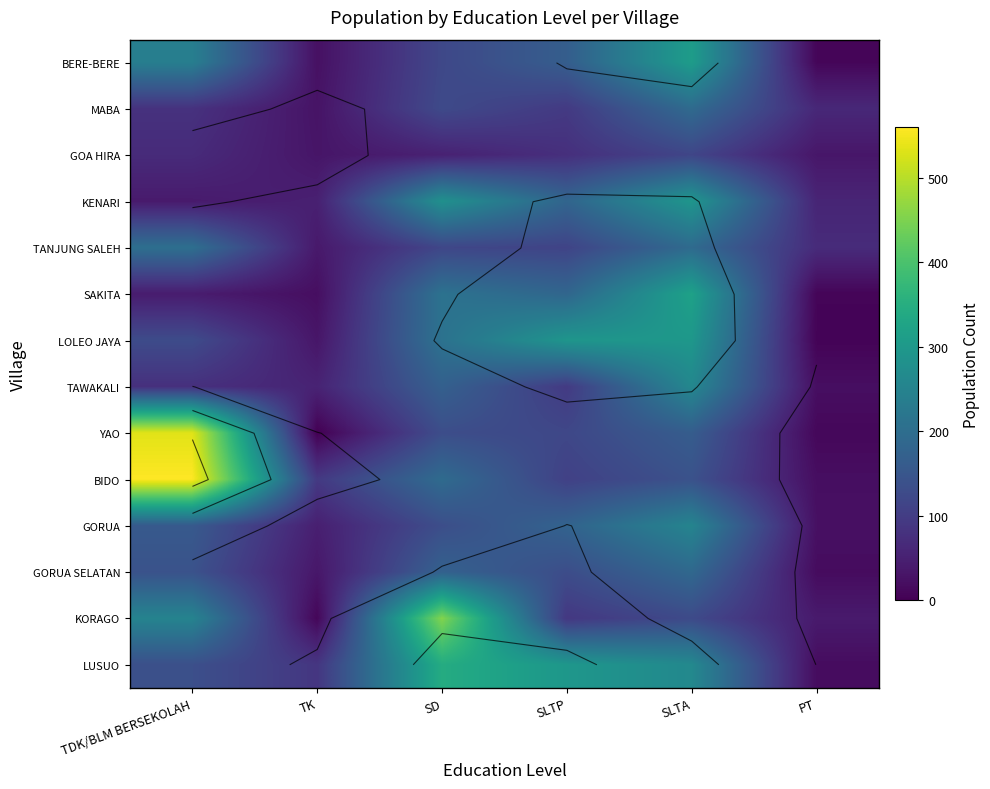

List the labels in order of GOA HIRA value, largest first.

SLTA, SLTP, TDK/BLM BERSEKOLAH, SD, PT, TK